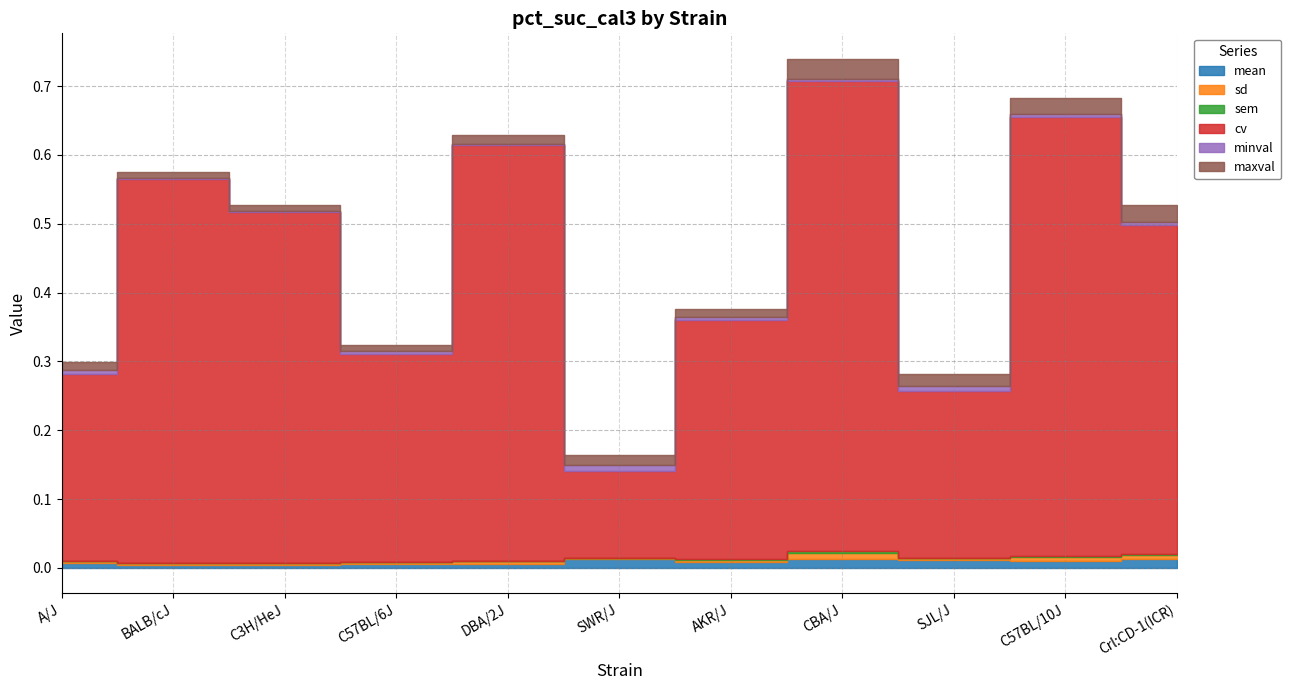

True or false: maxval and minval intersect in this chart.

False